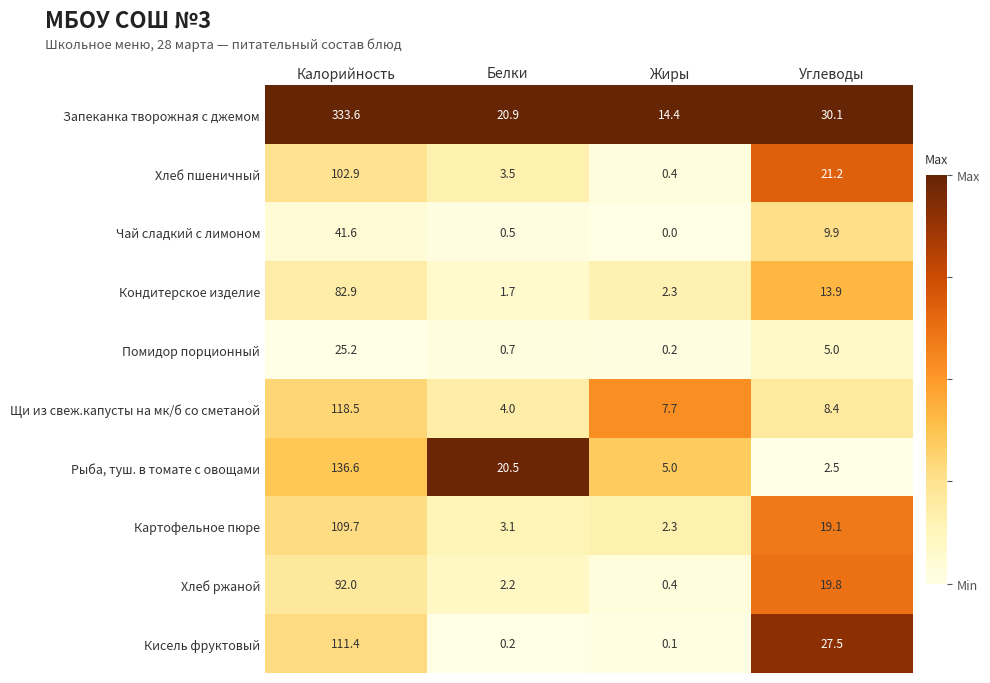

Which series changed the most between Белки and Жиры?

Рыба, туш. в томате с овощами